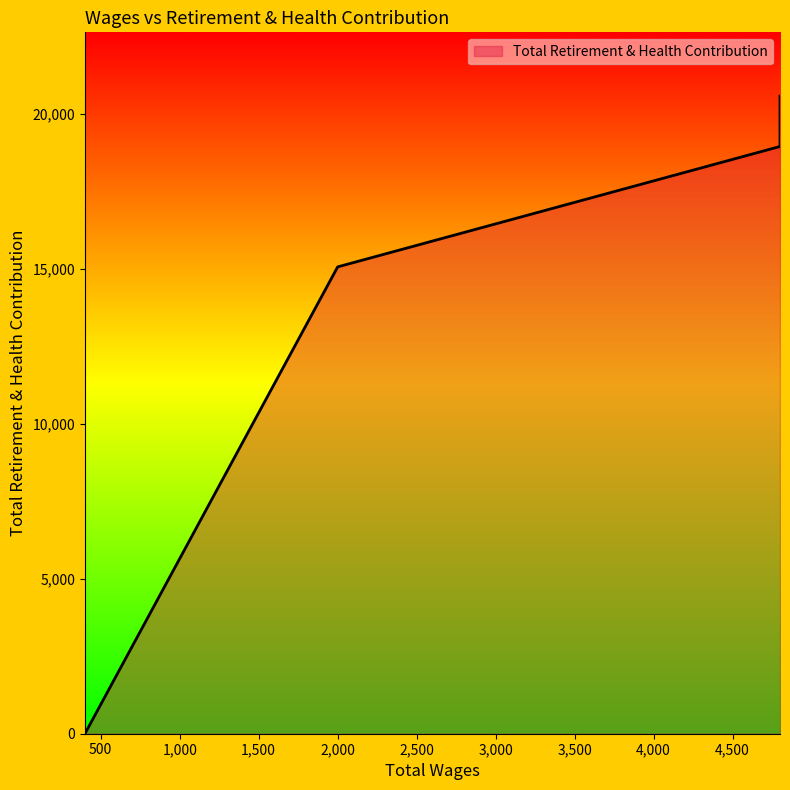

List the labels in order of value, largest first.

4800.0, 4800.0, 4800.0, 4800.0, 2000.0, 400.0